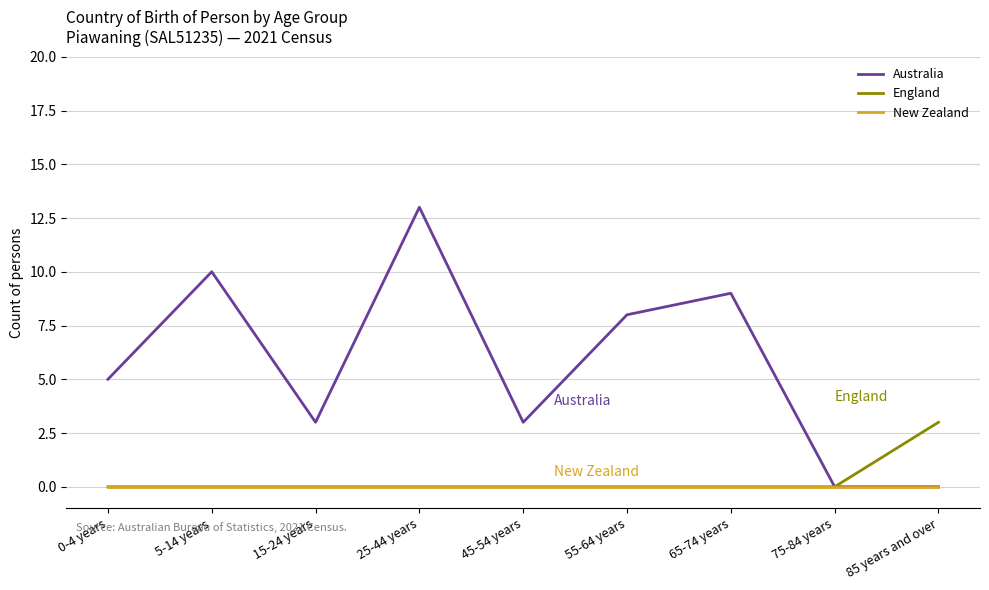

What is the highest value of the England series?

3